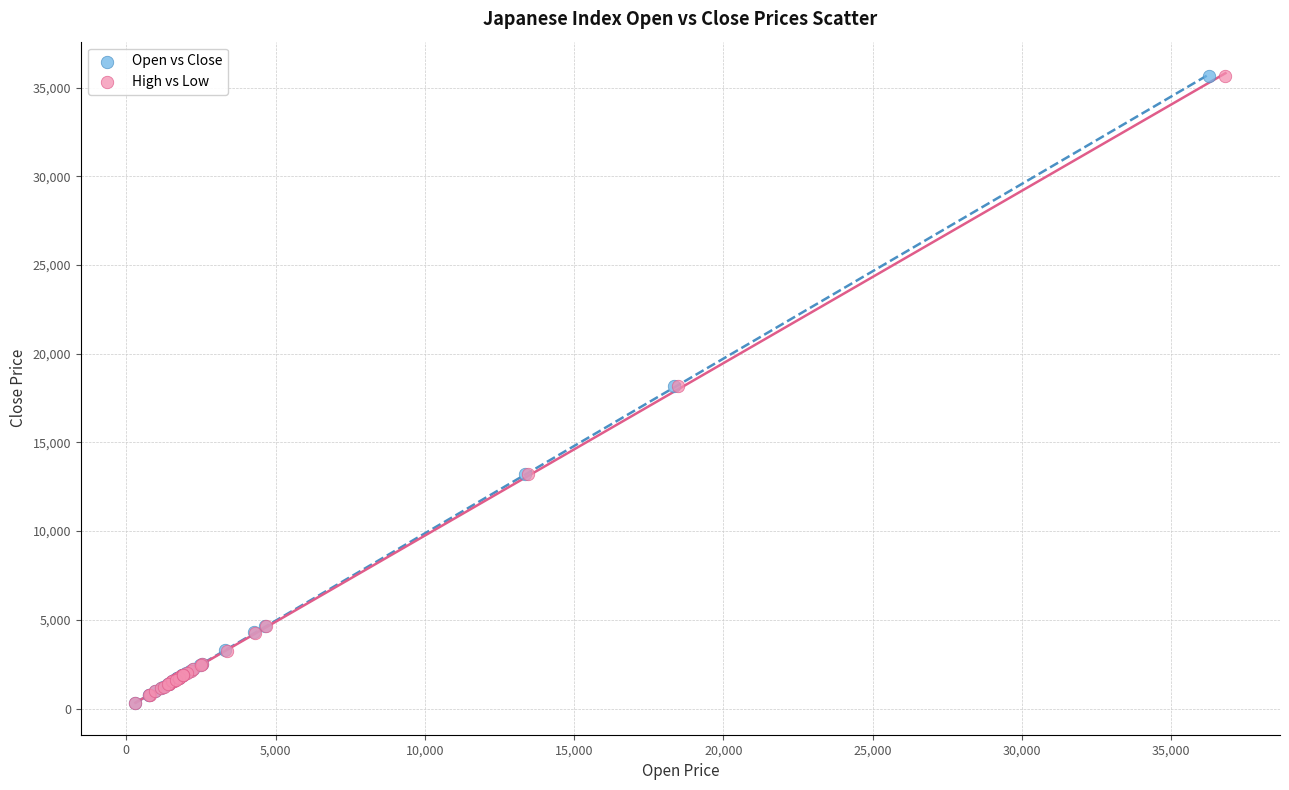

Which series has the largest Y range (max minus min)?

Open vs Close